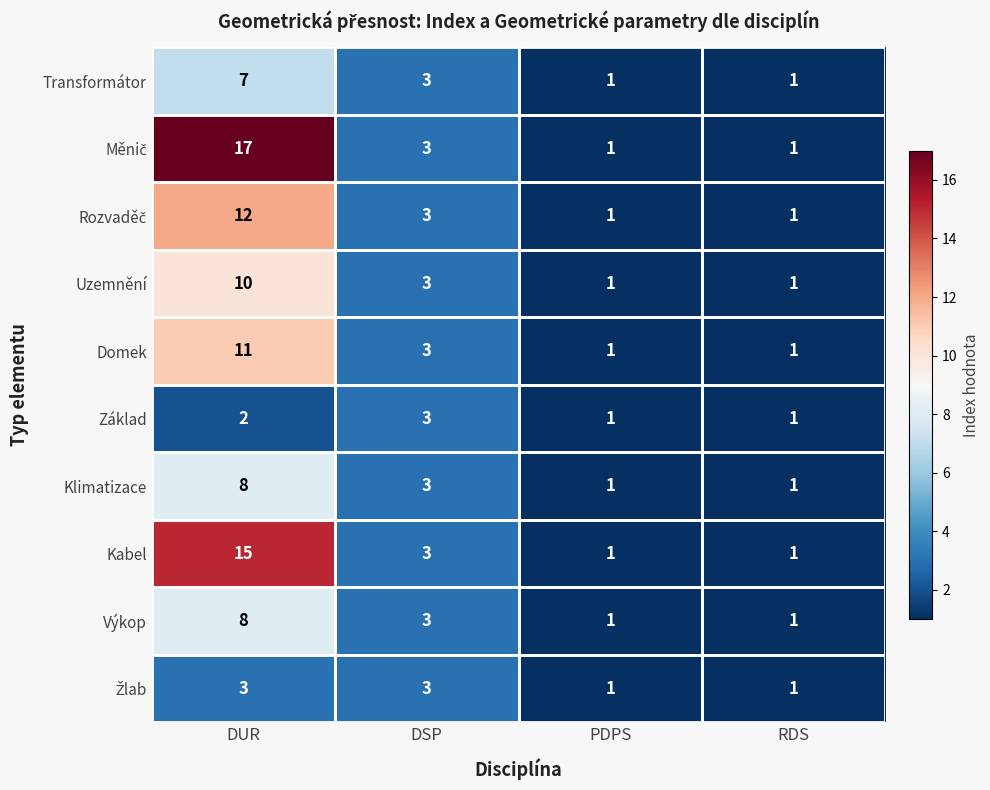

Where does the Domek series first go above 3?

DUR